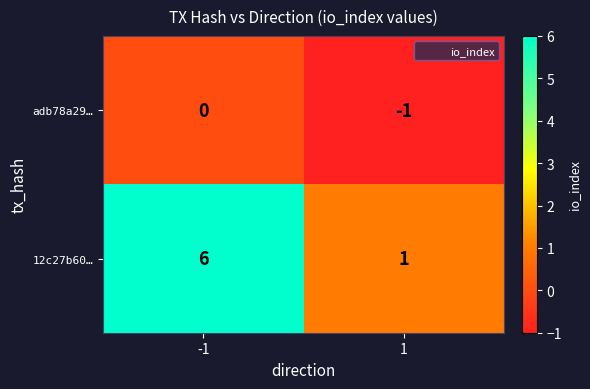

At 1, list the series in order from largest to smallest.

12c27b60…, adb78a29…